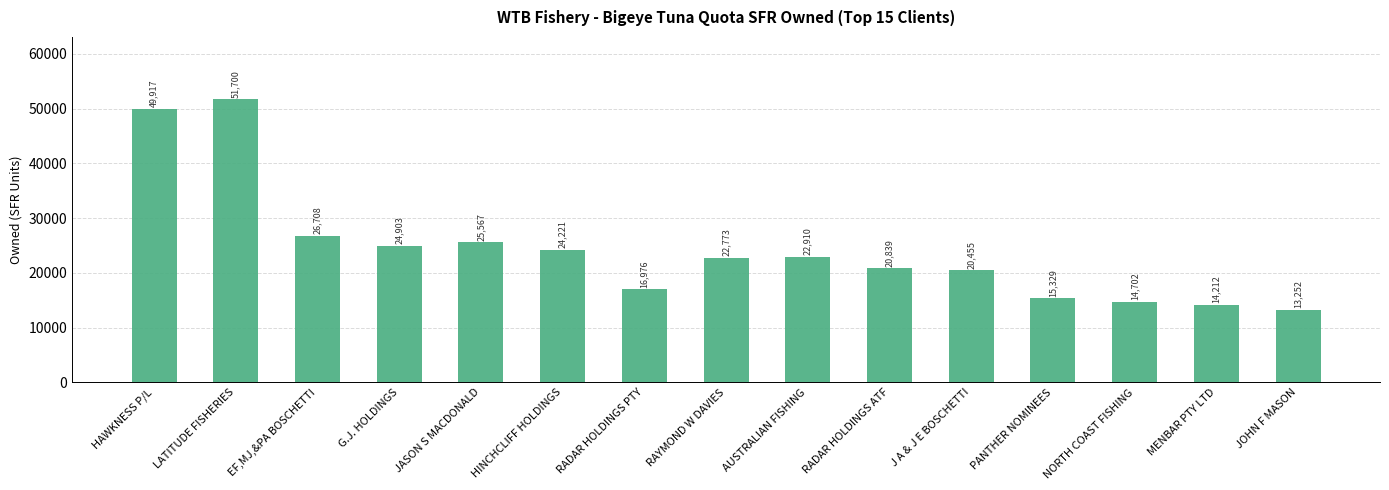

What is the value of the 13th bar from the left?

14702